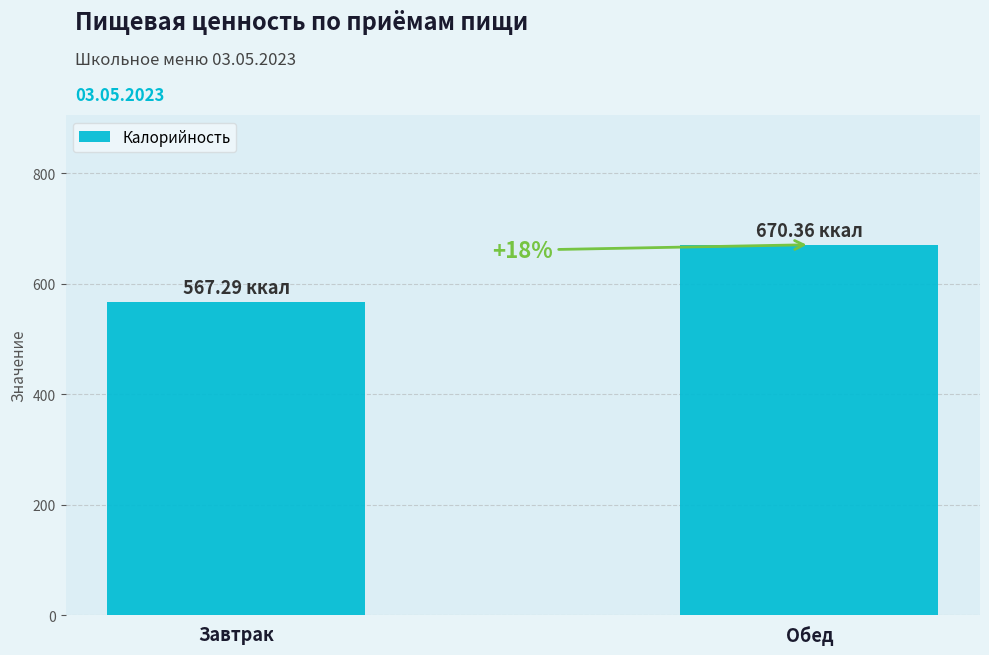

How many bars are there in total?

2